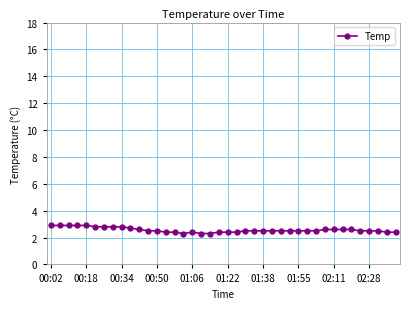

How many values are between 2 and 3?

40